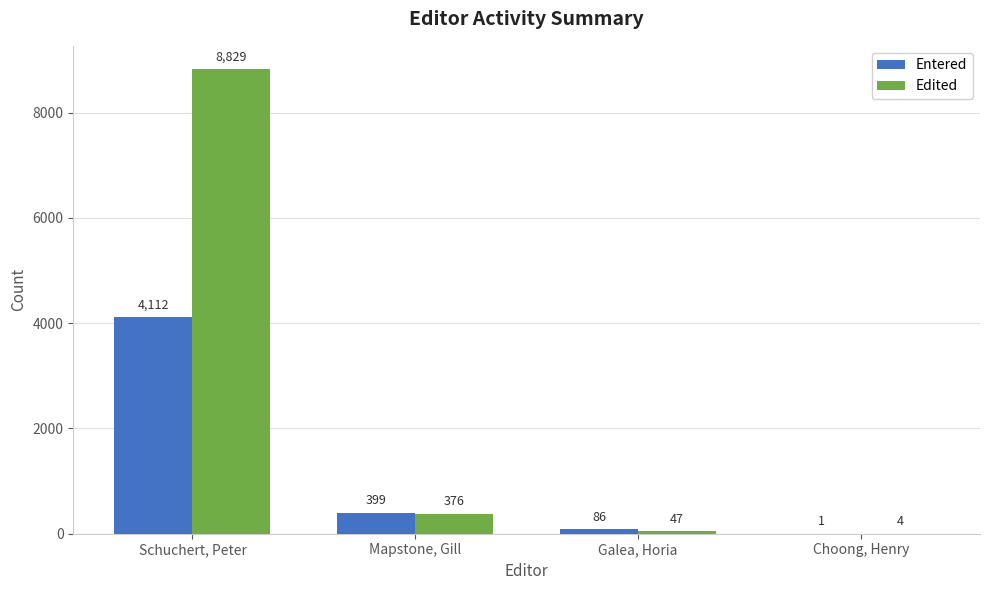

At which label does Edited reach its peak?

Schuchert, Peter